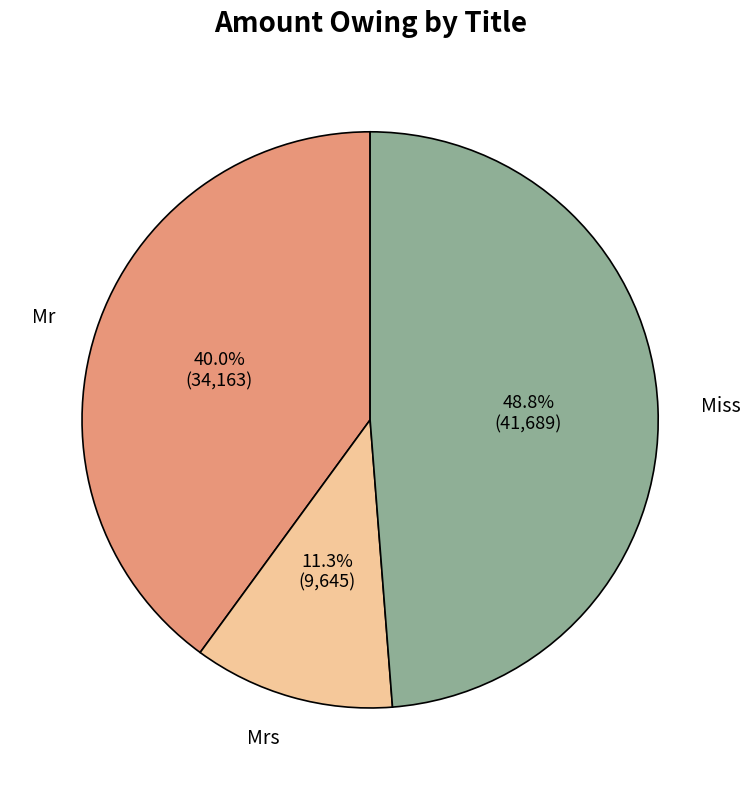

Is there a majority slice in this chart?

No